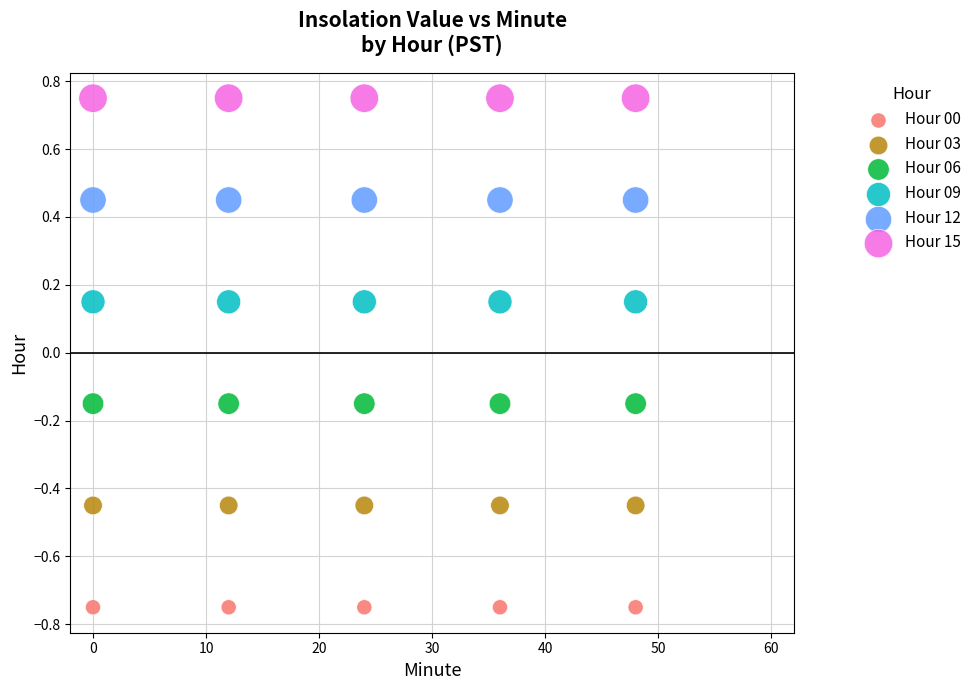

Which series contains the highest Y value?

Hour 15